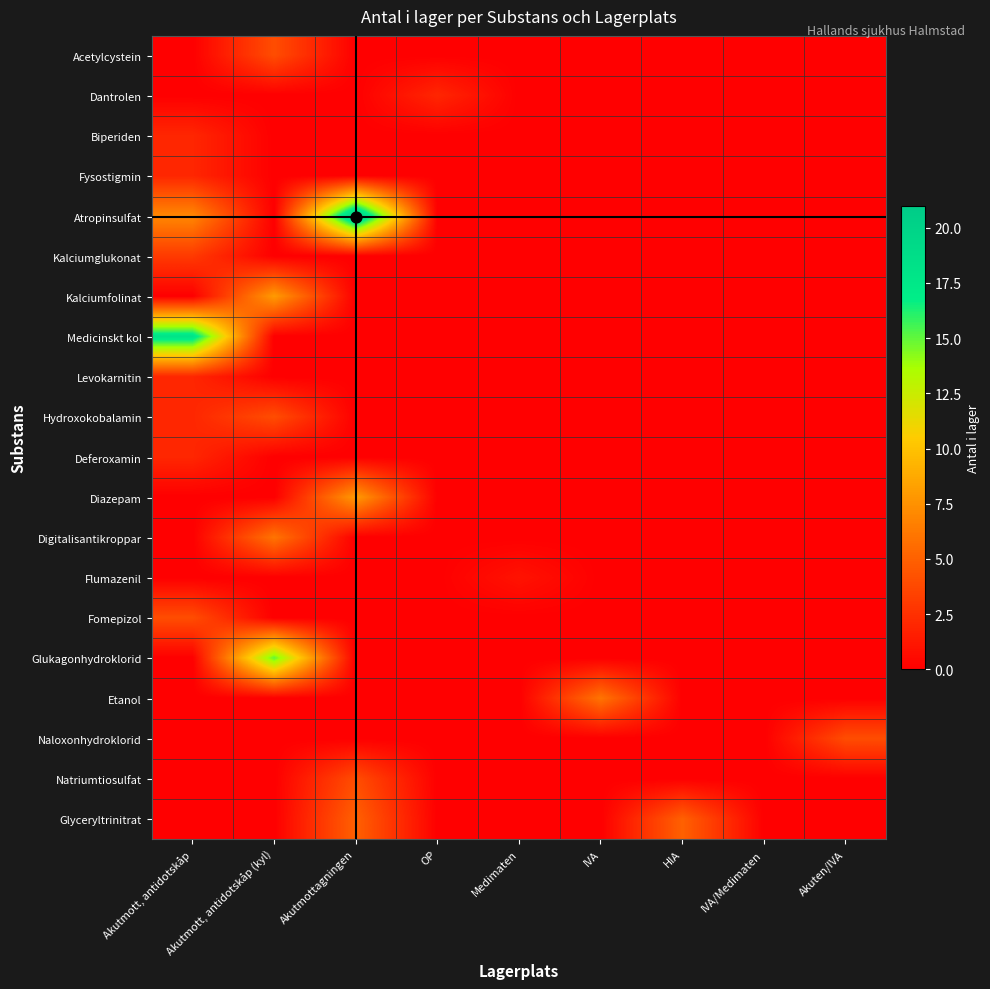

Which label corresponds to the largest value in the chart?

Akutmottagningen